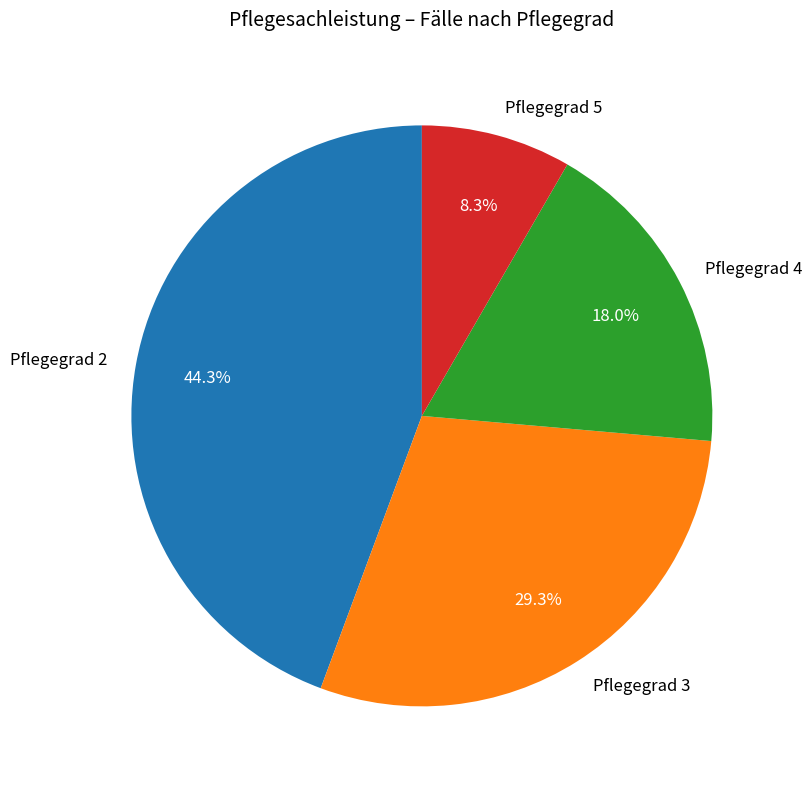

Is the sum of Pflegegrad 5 and Pflegegrad 2 greater than half?

Yes